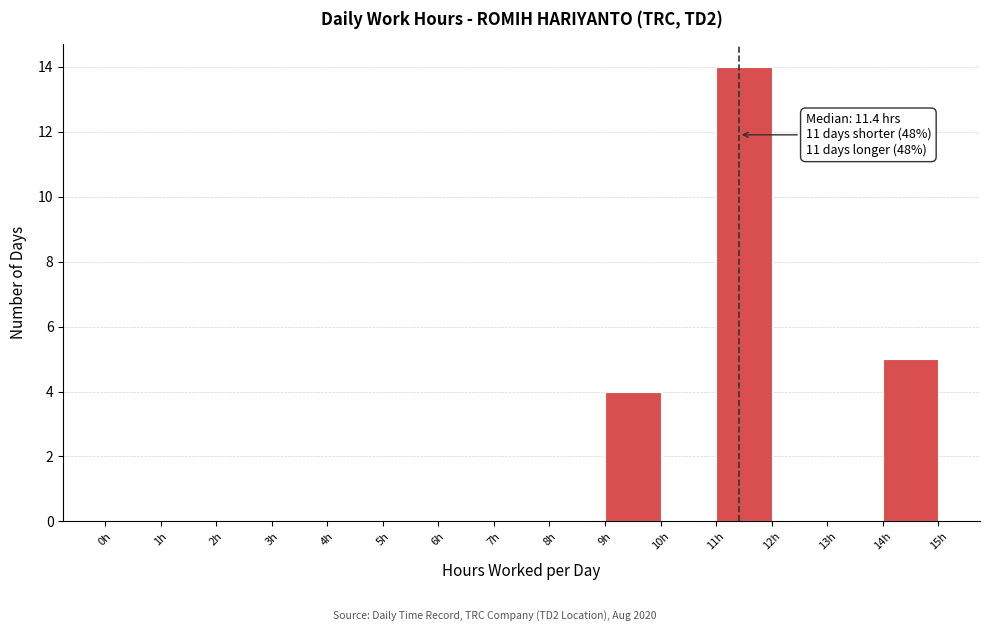

Which range on the x-axis has the tallest bar?

11 to 12